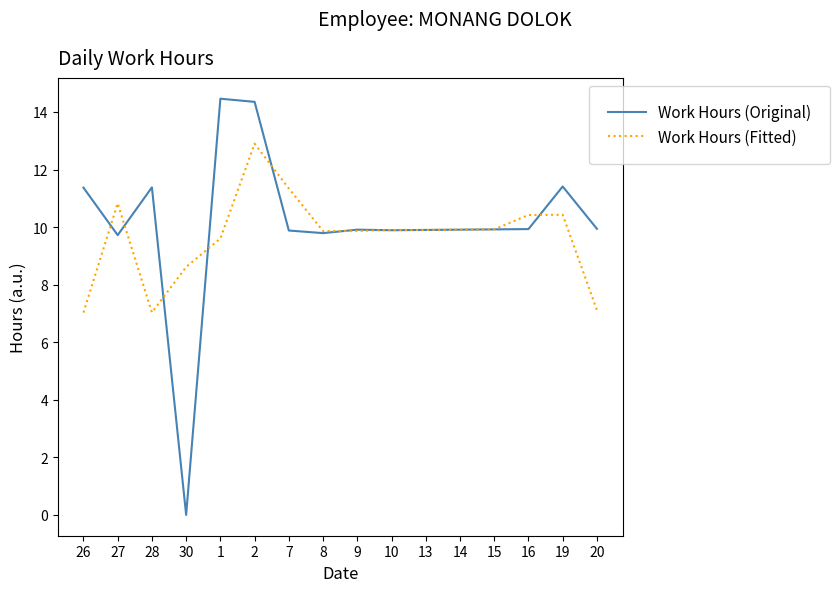

Which series has the largest range (max minus min)?

Work Hours (Original)